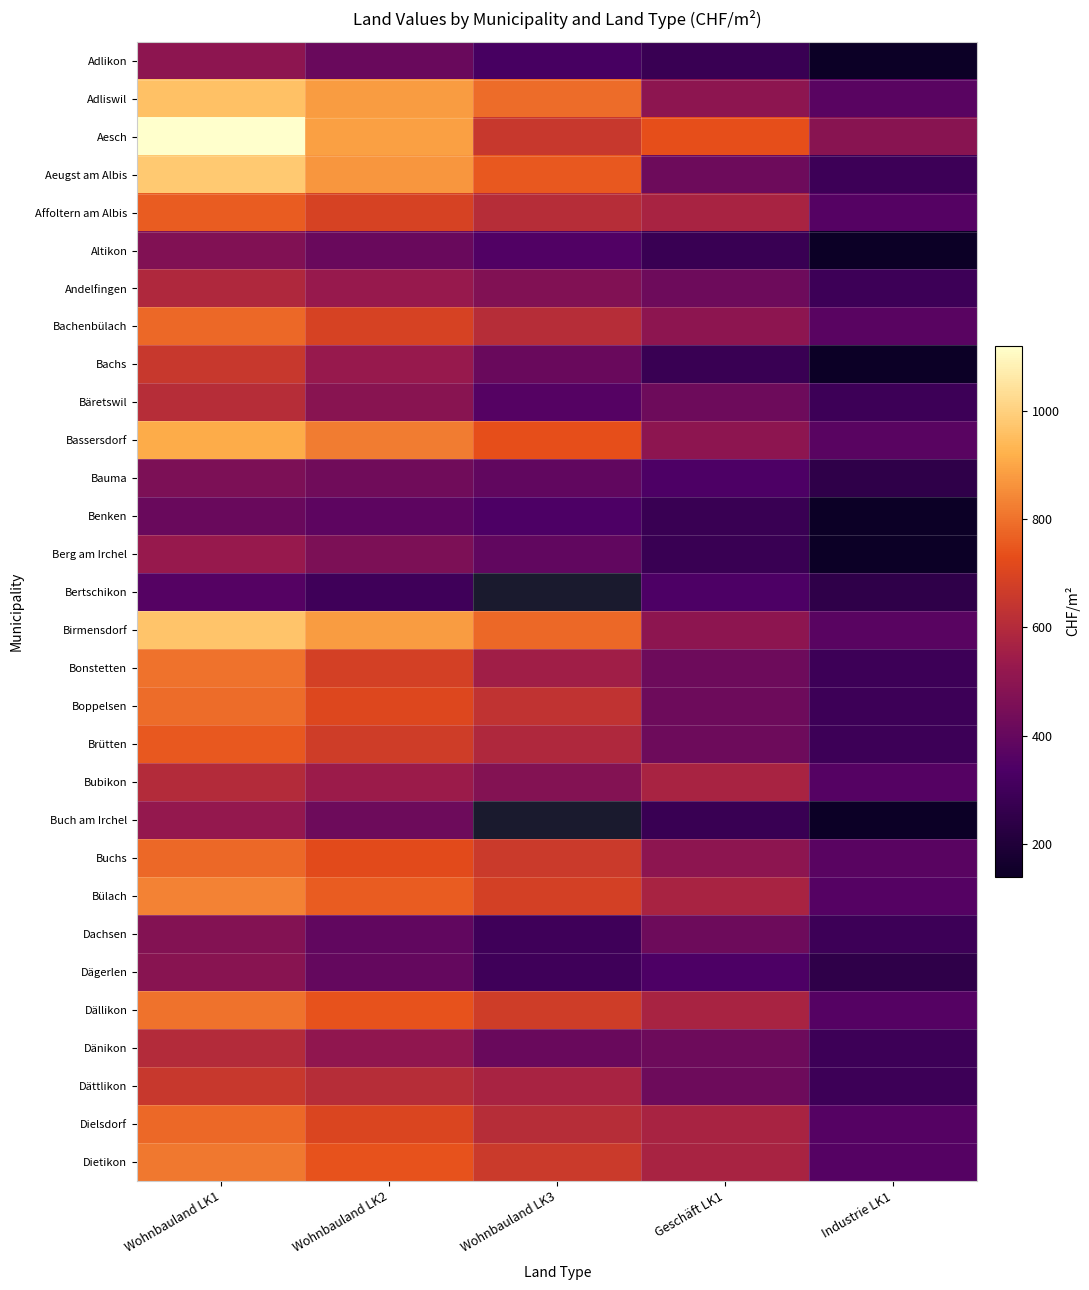

How many data points does each series have?

5